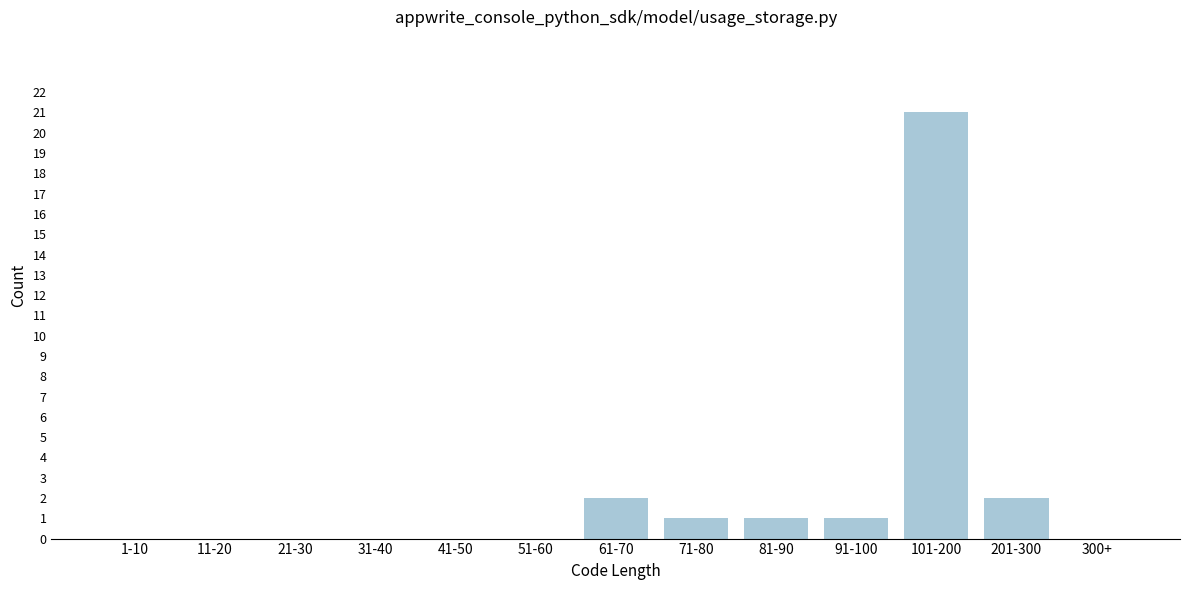

Reading left to right, list all the values displayed in this chart.

1-10=0	11-20=0	21-30=0	31-40=0	41-50=0	51-60=0	61-70=2	71-80=1	81-90=1	91-100=1	101-200=21	201-300=2	300+=0